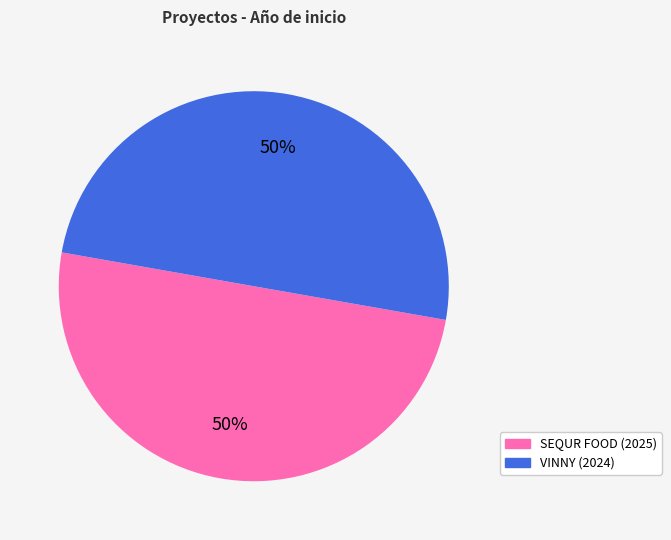

Do SEQUR FOOD (2025) and VINNY (2024) together represent more than half of the pie?

Yes